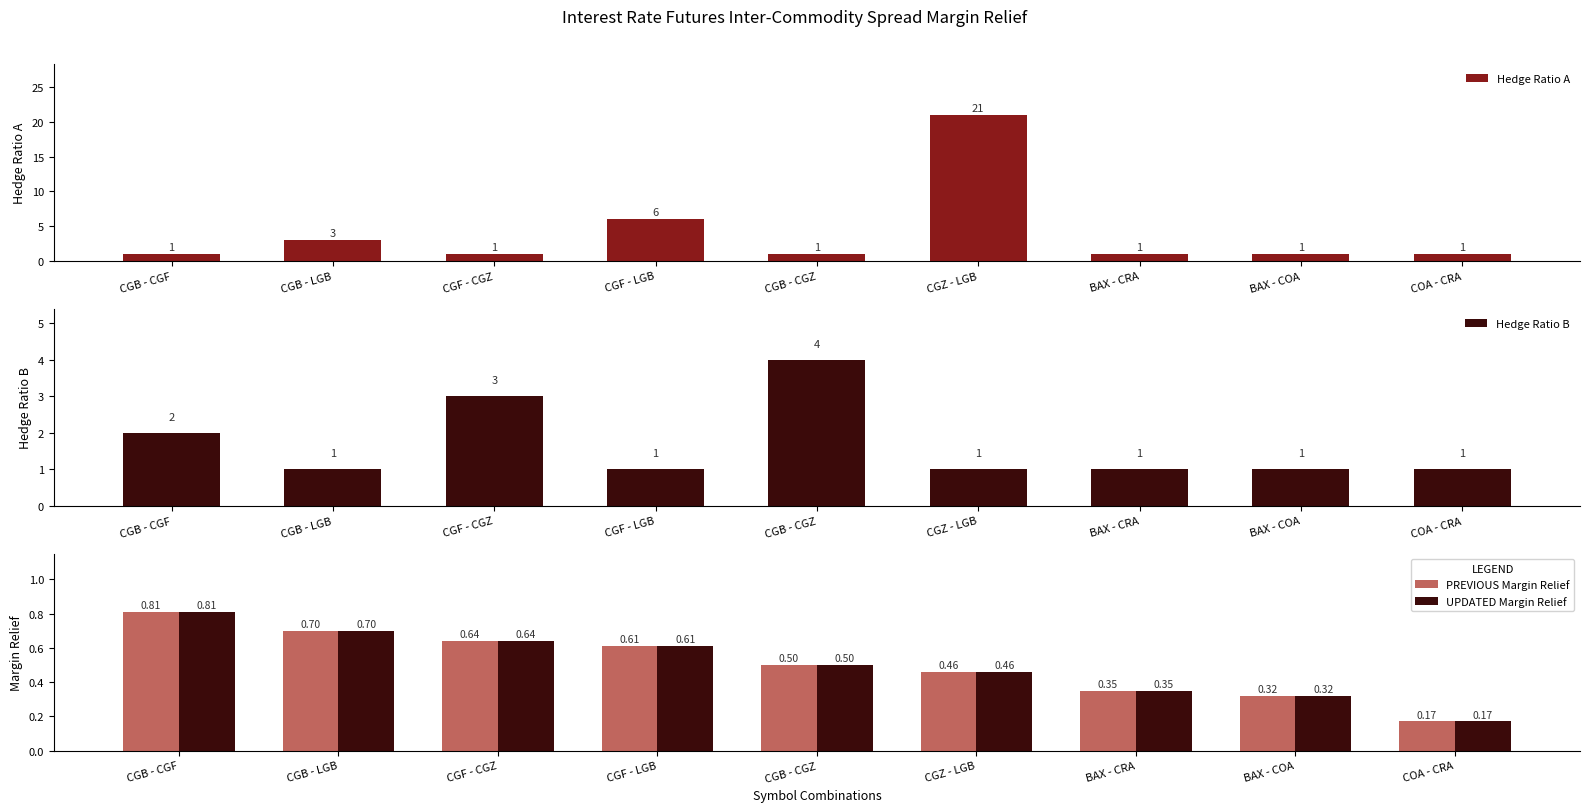

How many bars are there in each group?

4